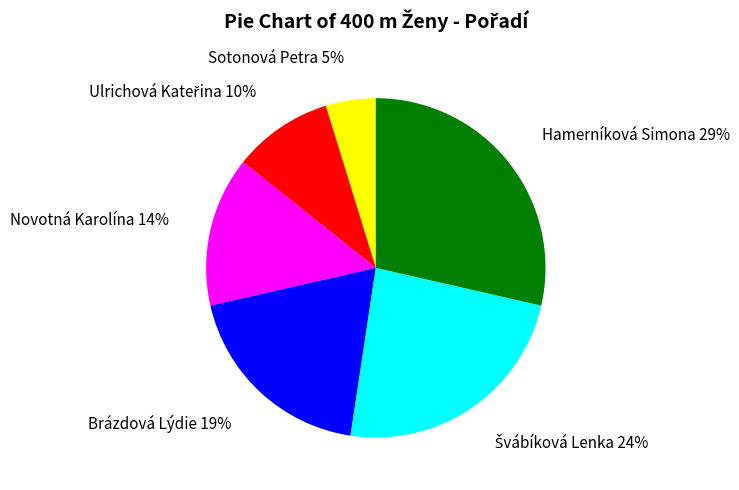

To the nearest percent, what is the difference between the largest and smallest slice percentages?

24%